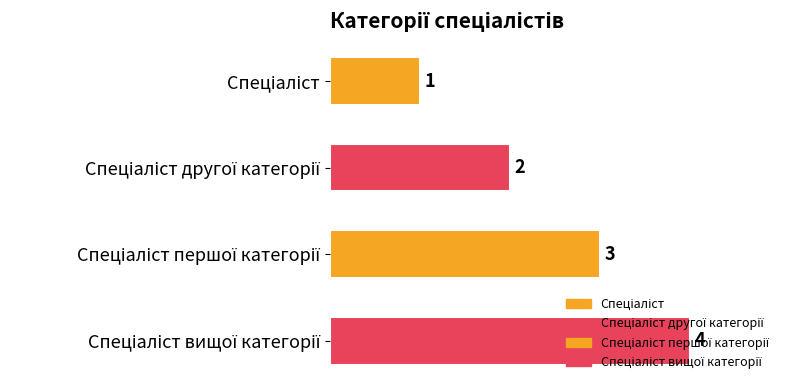

Are the bars grouped side by side (vs. stacked)?

No